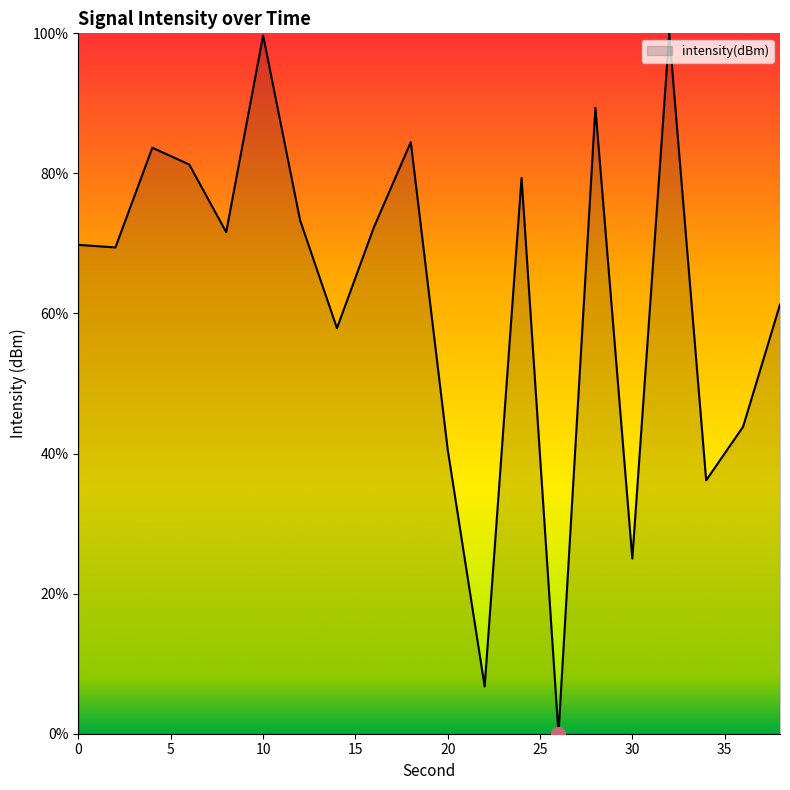

What is the maximum value shown in the chart?

100.0